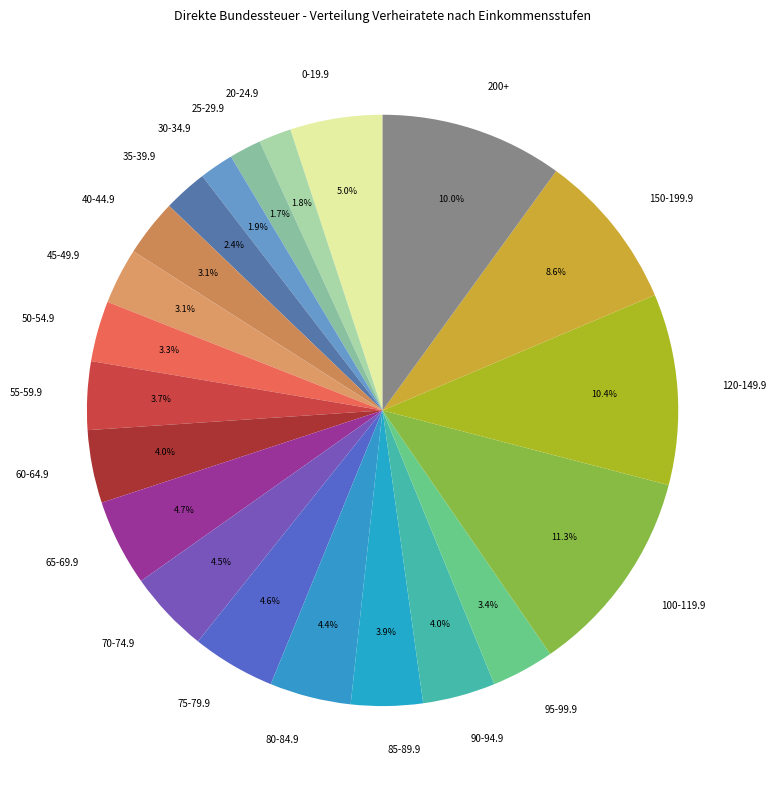

Combined, do 0-19.9 and 120-149.9 account for over 50%?

No